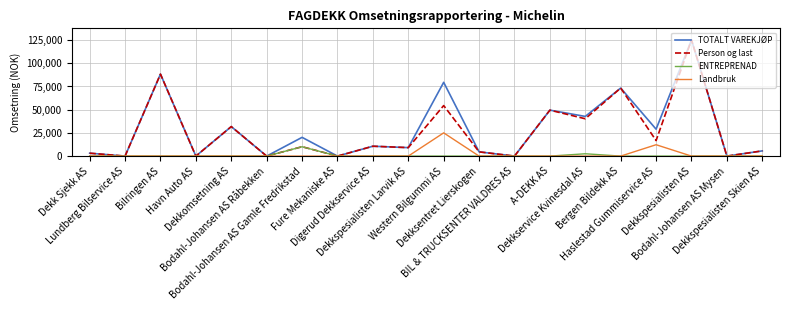

What is the highest value of the ENTREPRENAD series?

10089.0